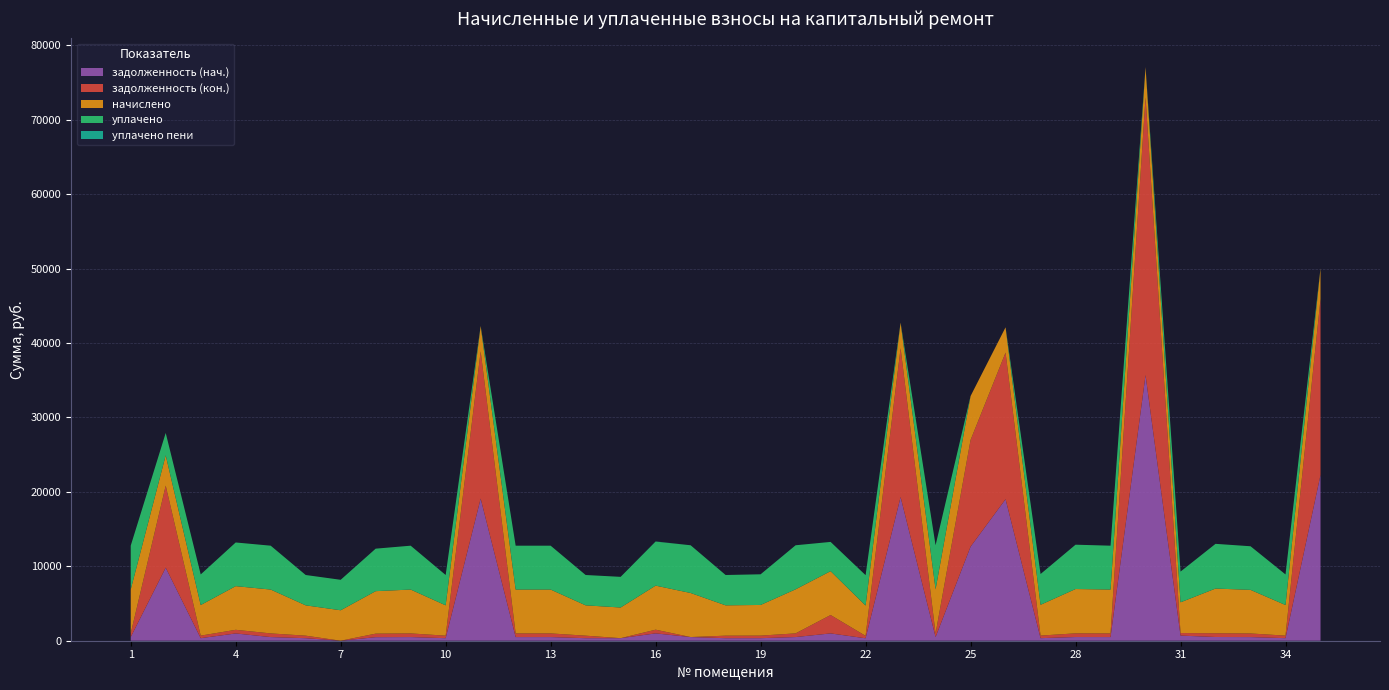

Reading left to right, list all the values displayed in this chart.

задолженность (нач.): 491.2	9817.4	342.6	978.0	491.2	339.6	0.0	475.8	491.2	339.6	19102.2	491.2	491.2	339.6	343.3	987.2	493.4	339.6	343.3	493.4	982.3	326.7	19307.1	493.4	12642.3	19020.4	344.8	496.3	491.2	35696.3	689.5	500.7	488.2	342.6	22281.3
задолженность (кон.): 491.2	11024.2	342.6	489.0	491.2	339.6	0.0	475.8	491.2	339.6	19784.4	491.2	491.2	339.6	0.0	496.7	0.0	339.6	343.3	493.4	2471.6	325.6	19996.7	493.4	14331.9	19699.7	344.8	496.3	491.2	37313.1	344.0	500.7	488.2	342.6	23636.6
начислено: 5894.0	4075.8	4111.0	5867.8	5894.0	4075.8	4093.3	5709.6	5894.0	4075.8	3411.1	5894.0	5894.0	4075.8	4119.7	5920.4	5920.4	4075.8	4119.7	5920.4	5894.0	4075.8	3447.7	5920.4	5902.8	3396.5	4137.2	5955.6	5894.0	4075.8	4128.5	6008.3	5858.9	4111.0	4137.2
уплачено: 5894.0	3000.0	4111.0	5867.8	5894.0	4075.8	4093.3	5709.6	5894.0	4075.8	0.0	5894.0	5894.0	4075.8	4119.7	5918.6	6413.8	4075.8	4119.7	5919.8	3929.4	4080.0	0.0	5920.4	0.0	0.0	4137.2	5955.6	5894.0	0.0	4129.6	6008.3	5858.9	4111.0	0.0
уплачено пени: 0.0	0.0	0.0	0.6	0.0	0.0	0.0	0.0	0.0	0.0	0.0	0.0	0.1	0.0	0.0	19.1	0.0	0.0	0.0	1.8	2.2	0.0	0.0	0.0	0.0	0.0	0.0	0.0	0.0	0.0	0.5	0.0	0.0	0.0	0.0